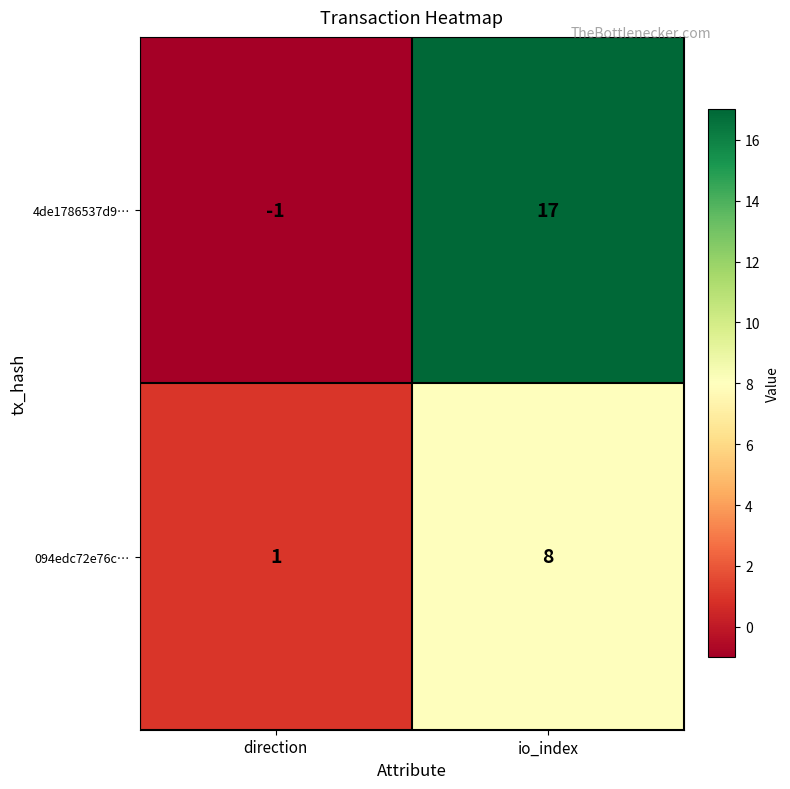

The value of 4de1786537d9… at direction is -2. True or false?

False